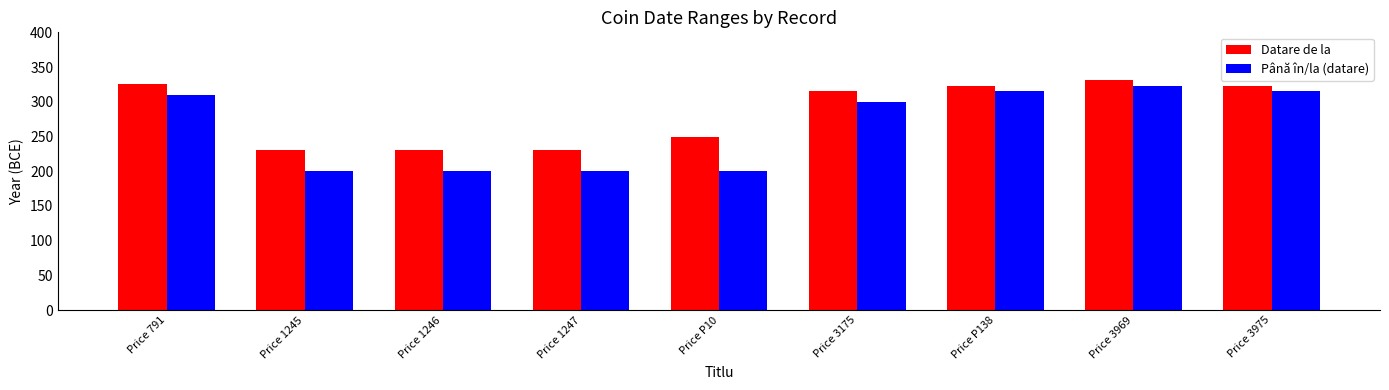

Count the number of data series in this chart.

2